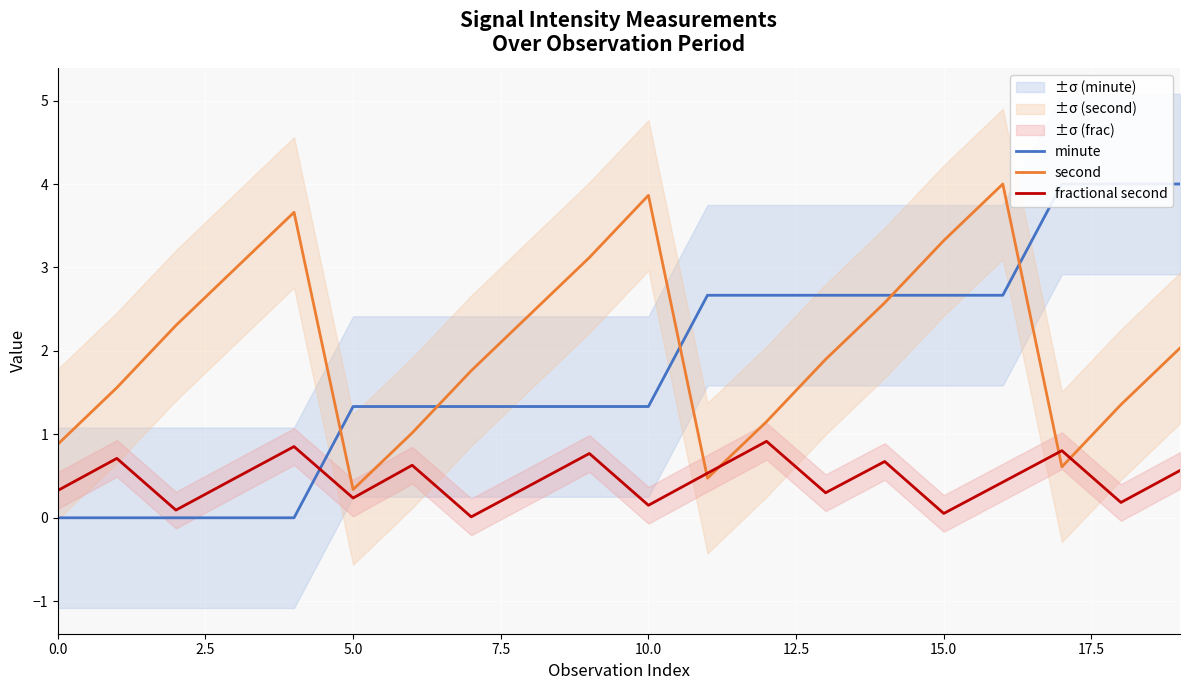

After their last crossing, which series has the higher values: second or fractional second?

second